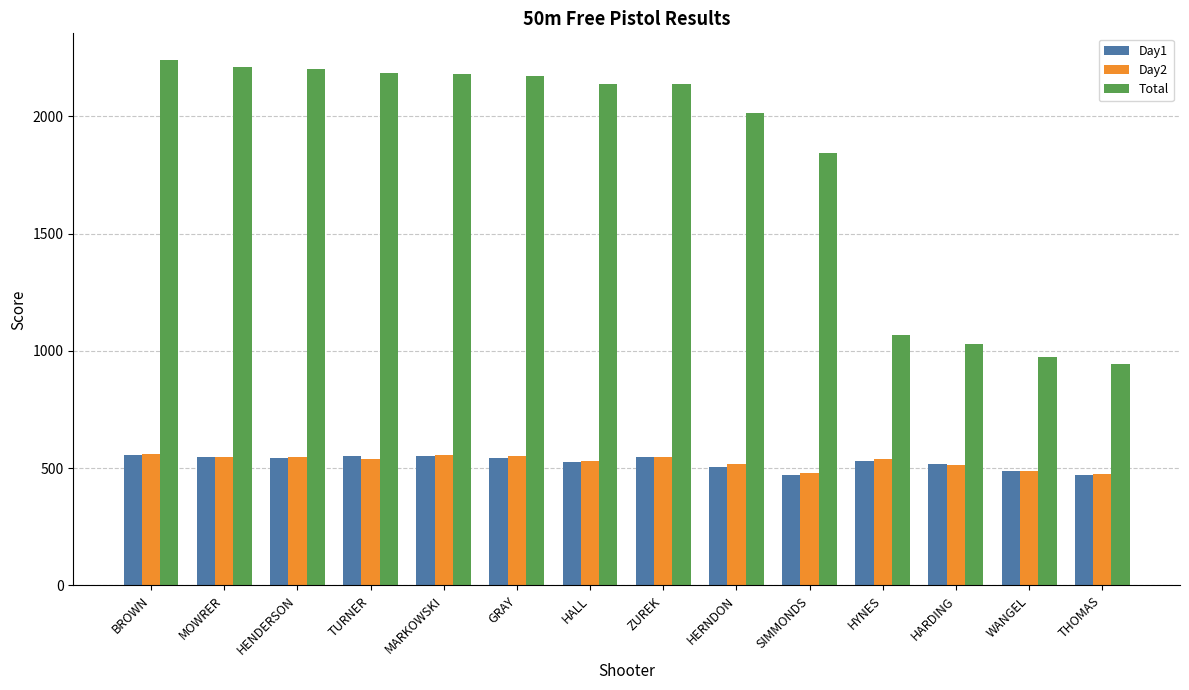

What position from the right is BROWN?

14